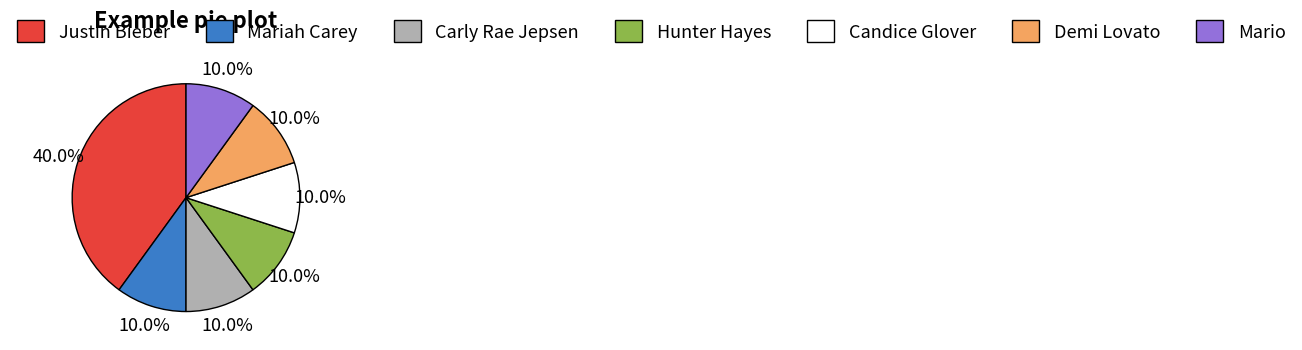

What is the ratio of the value at Candice Glover to the value at Mariah Carey?

1.0